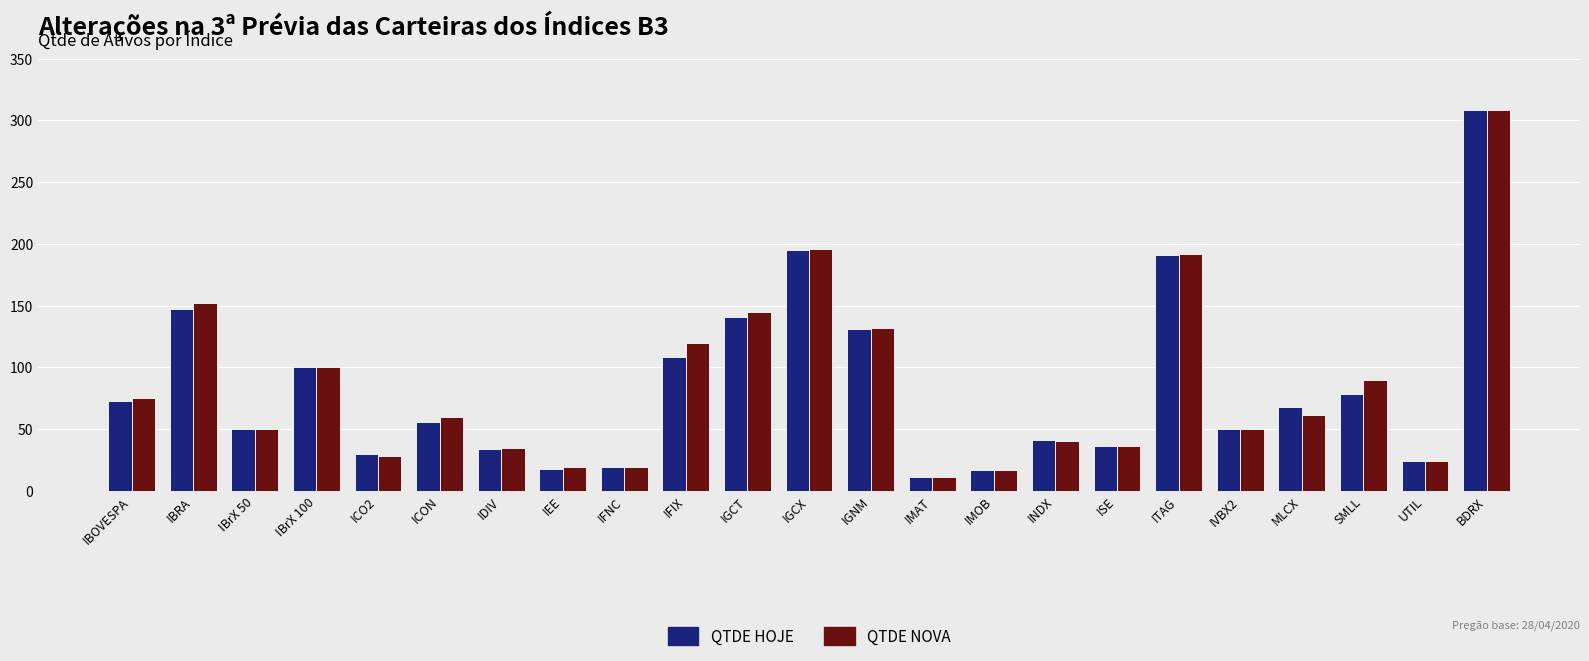

What is the total value across all series at IVBX2?

100